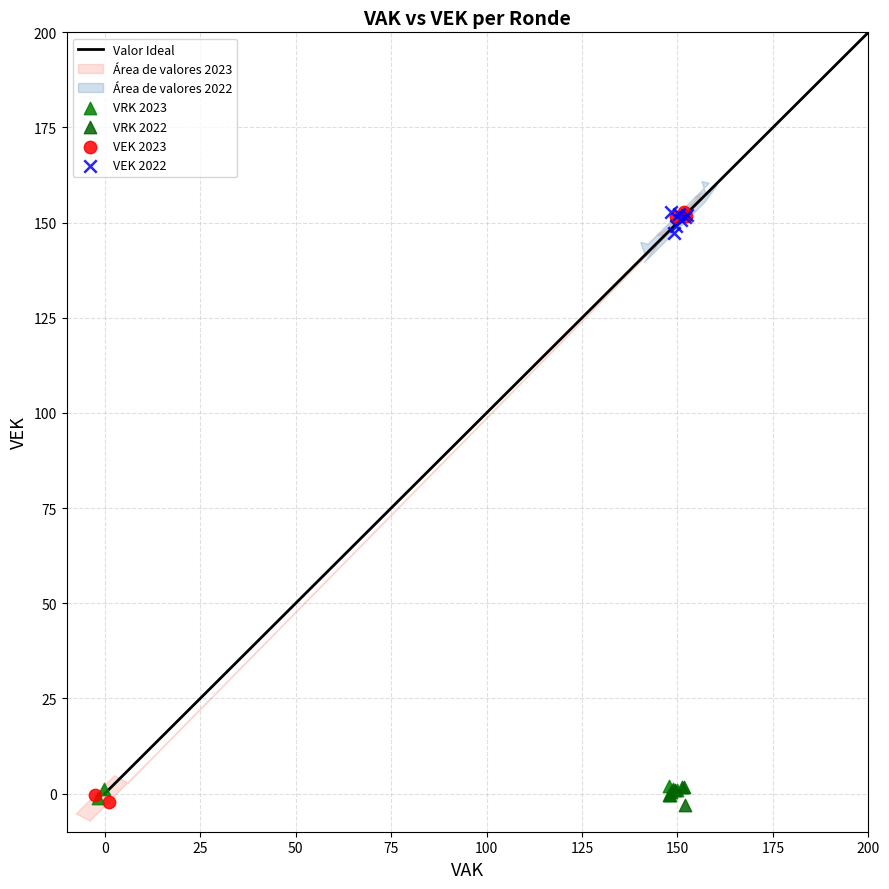

Which series has the largest Y range (max minus min)?

VEK 2023